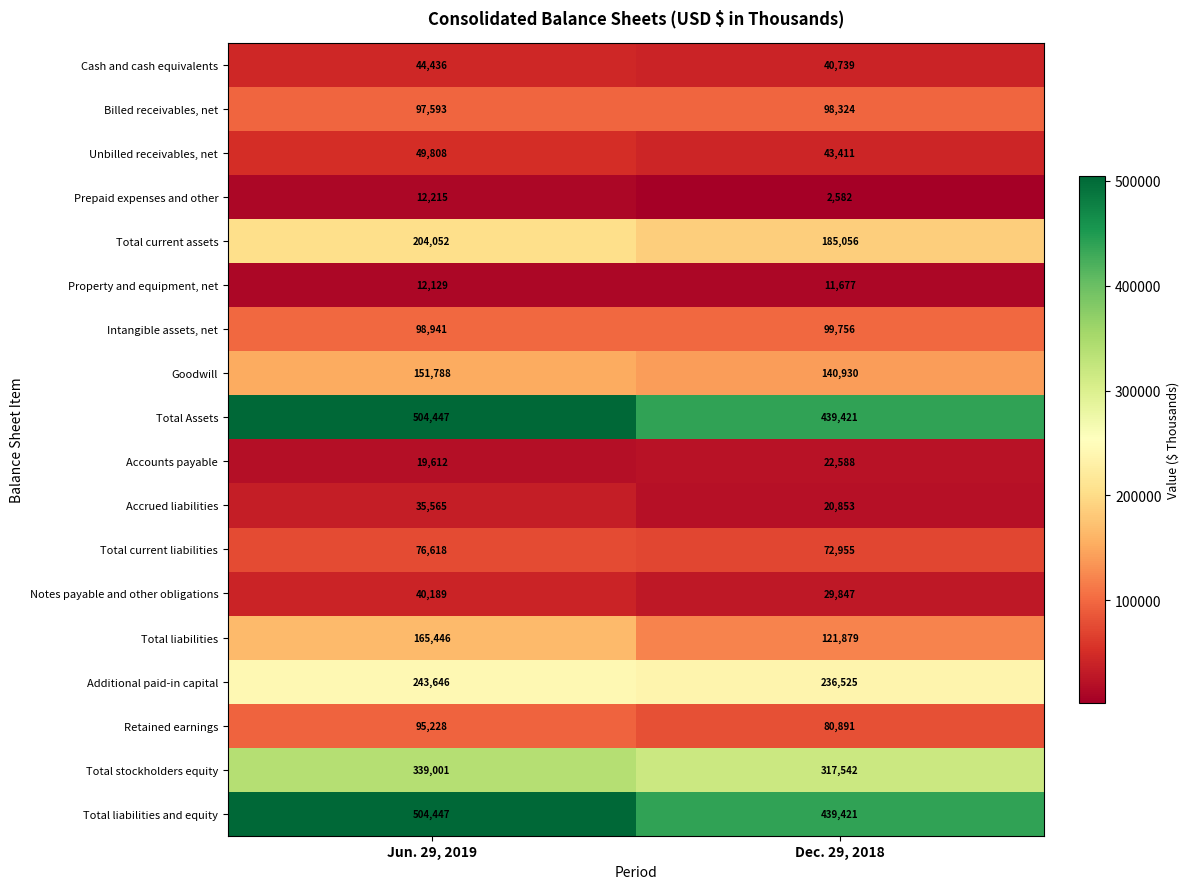

List the labels in order of Total liabilities value, largest first.

Jun. 29, 2019, Dec. 29, 2018